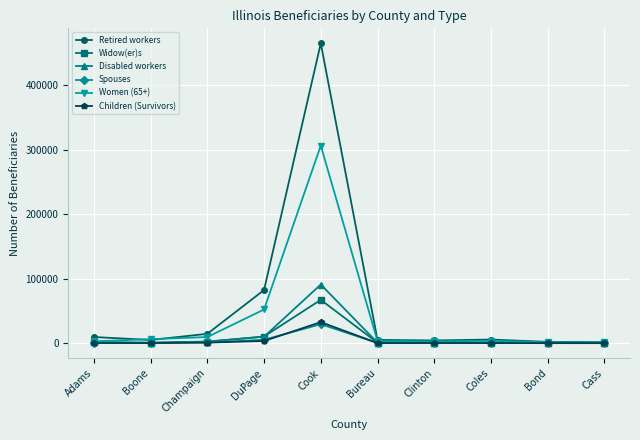

At which label does Widow(er)s reach its peak?

Cook